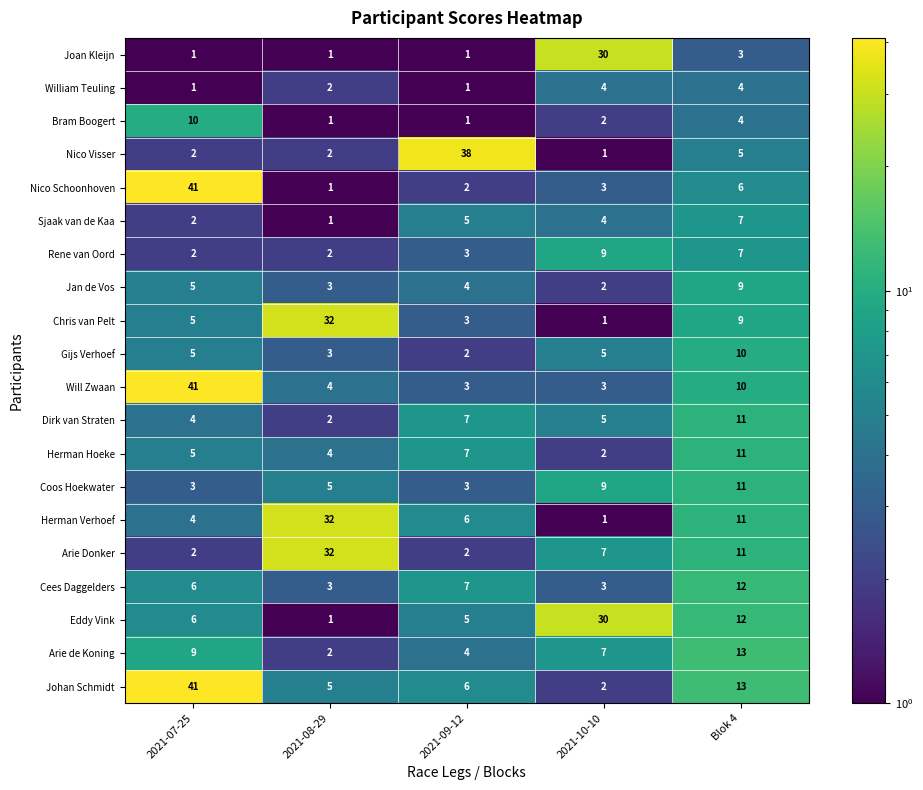

How many series are shown in this chart?

20